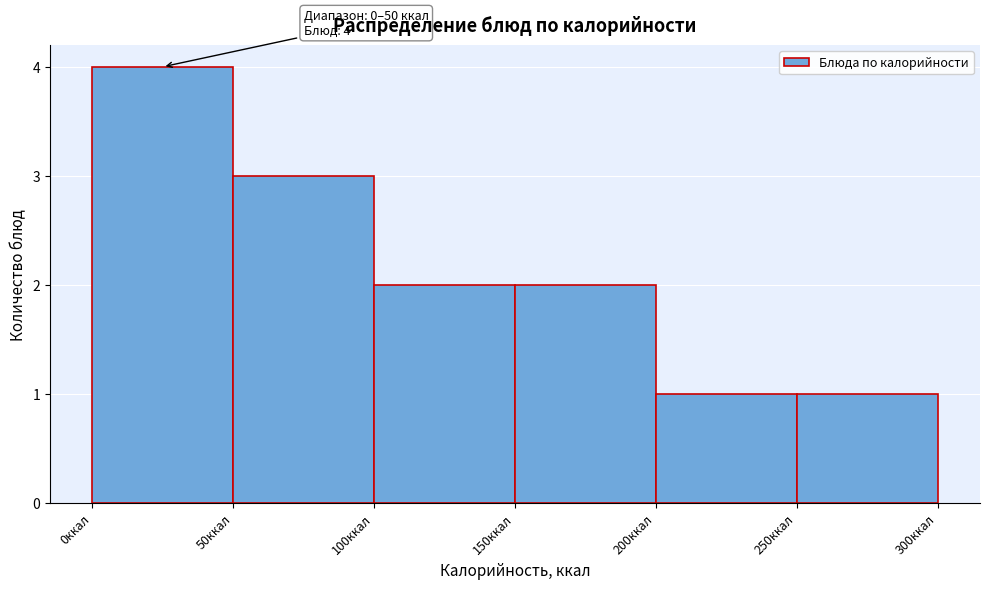

Which range on the x-axis has the tallest bar?

0 to 50